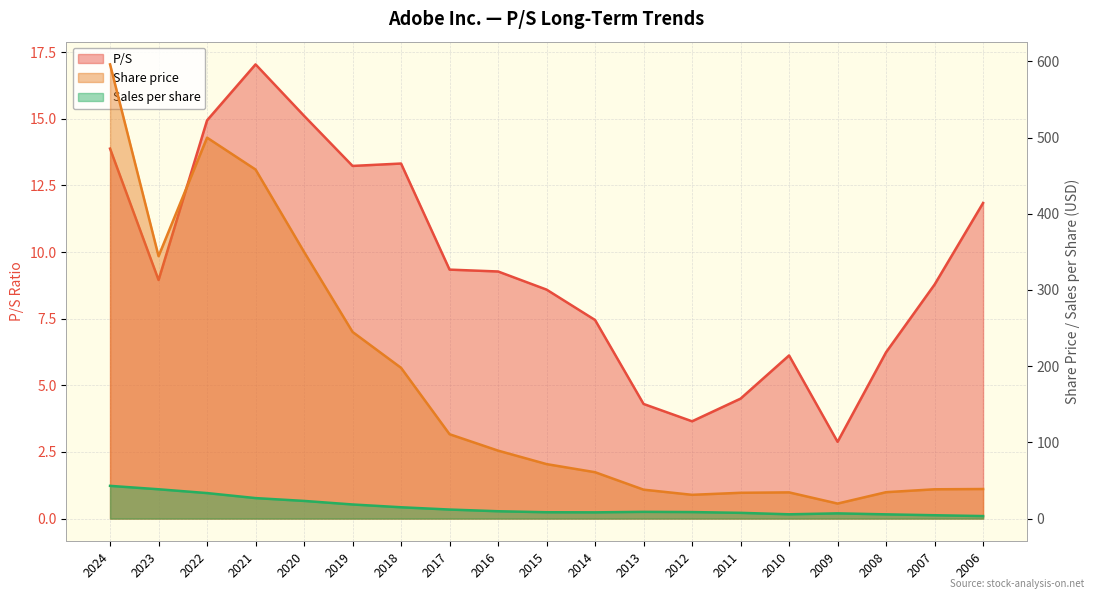

What is the difference between the Sales per share values at 2012 and 2023?

29.9